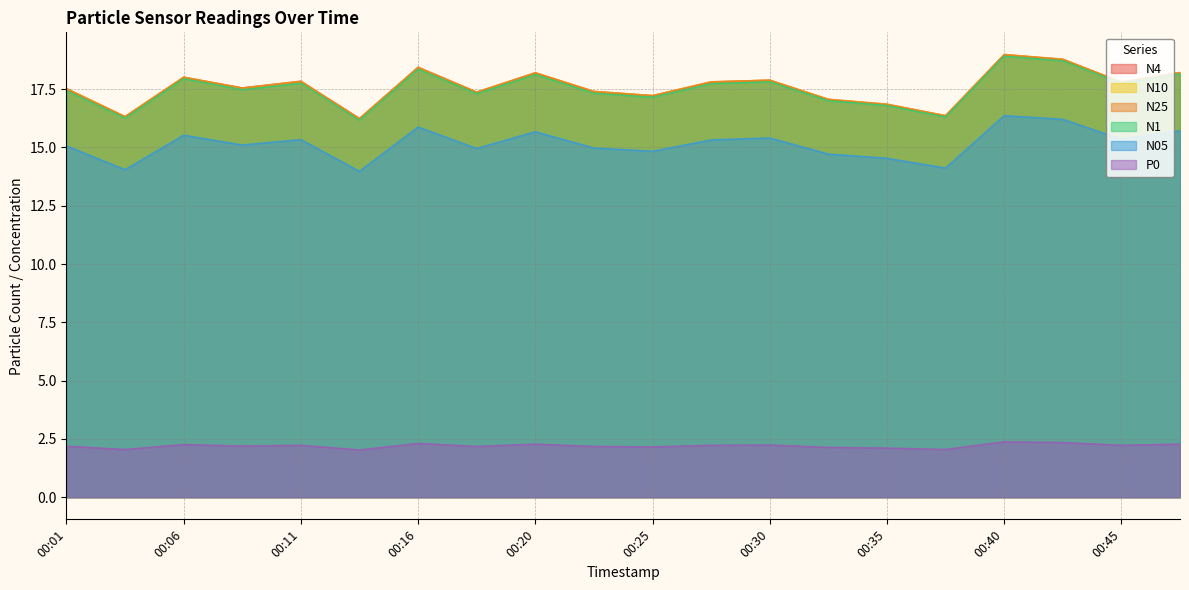

Is the value of N4 at 00:08 greater than the value of N1 at 00:11?

No